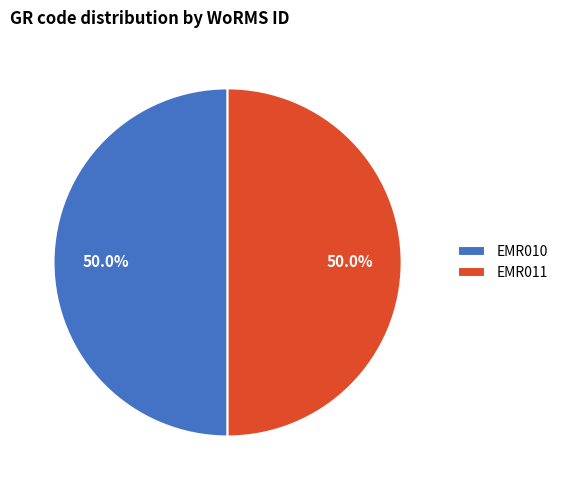

How many slices are in this pie chart?

2